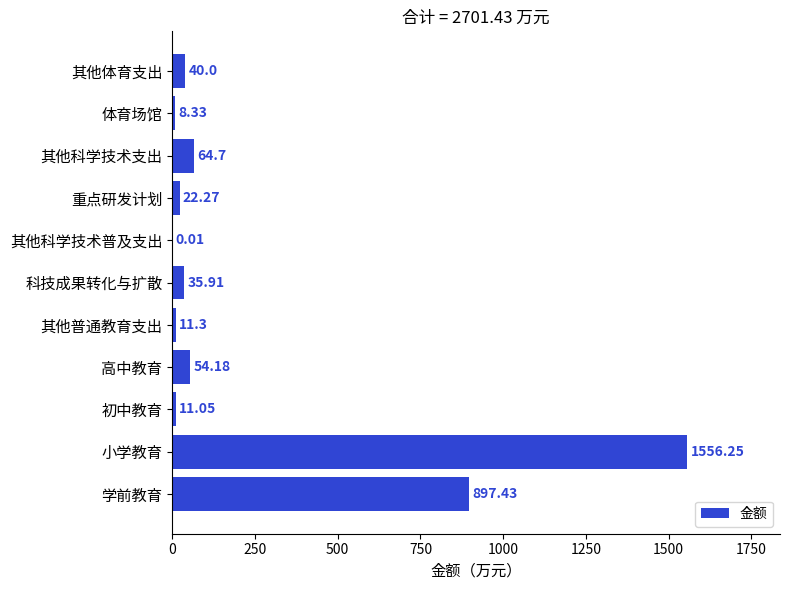

Where is the data nearest to the value 778?

学前教育